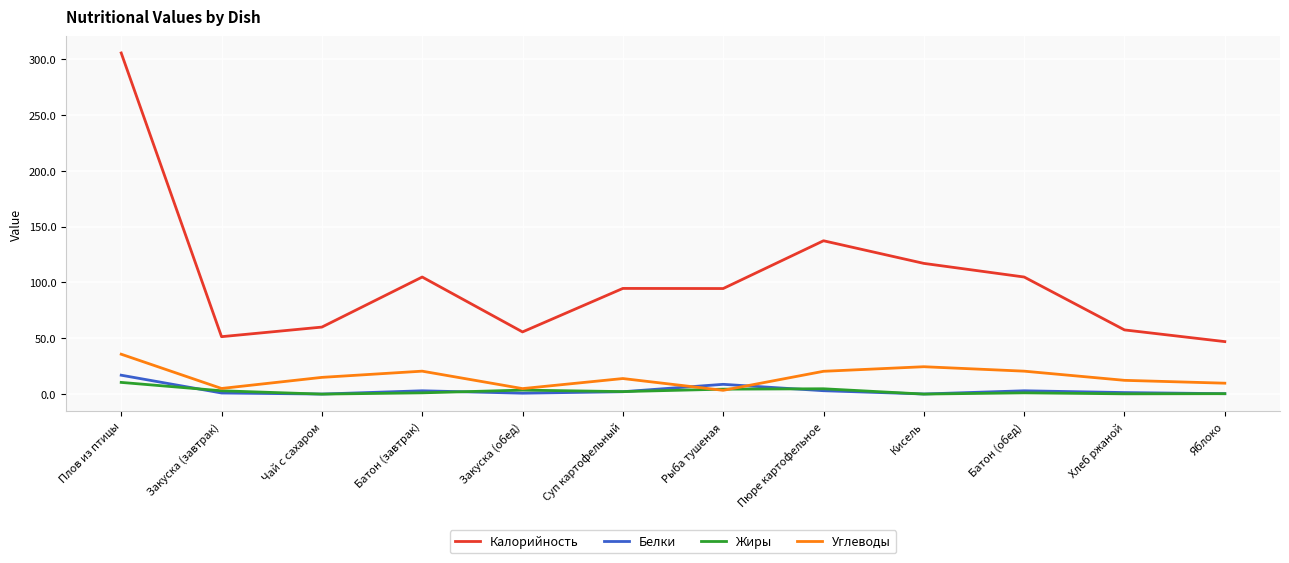

Is this an area chart (filled region under the line)?

No